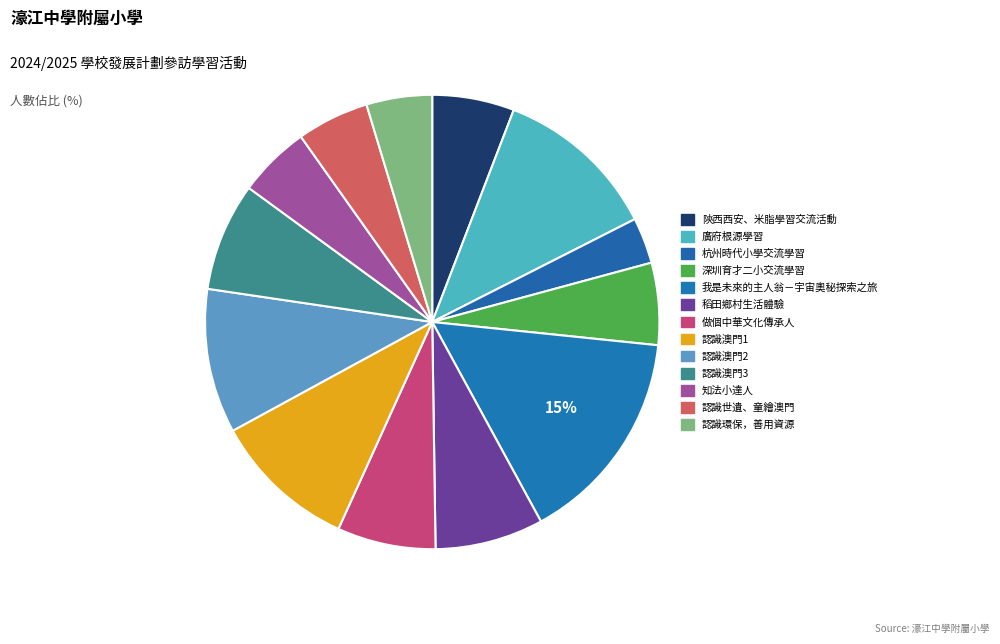

To the nearest percent, what is the difference between the 深圳育才二小交流學習 and 知法小達人 slice percentages?

1%